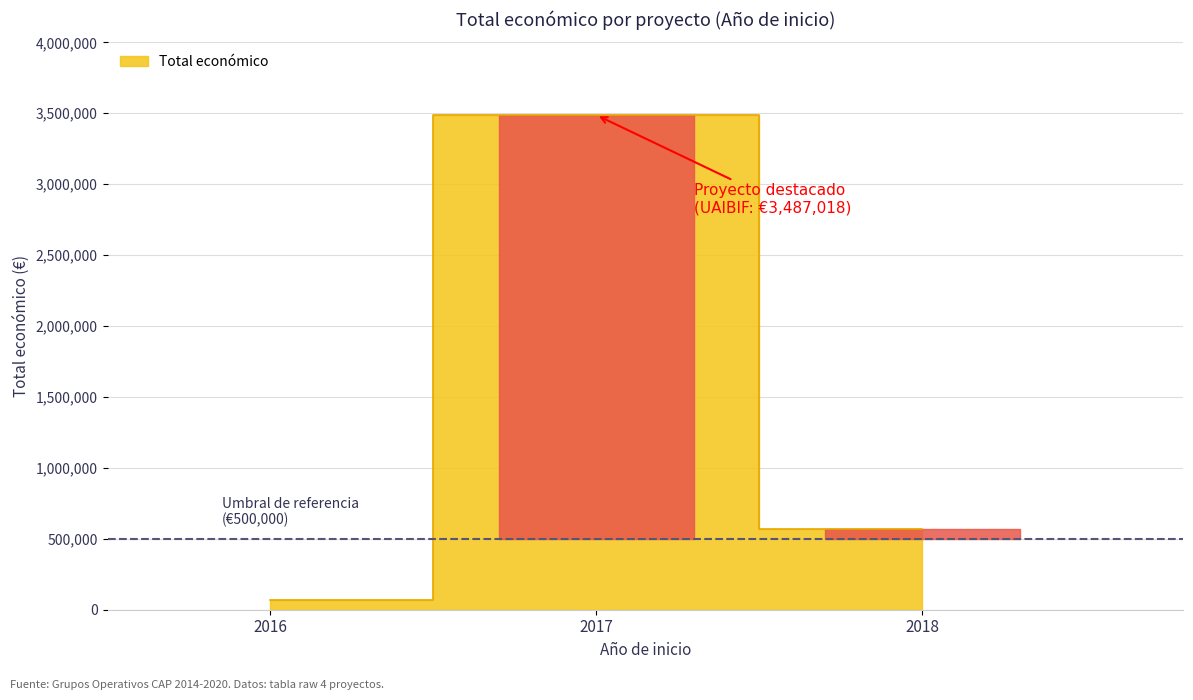

What is the sum of all values?

4118537